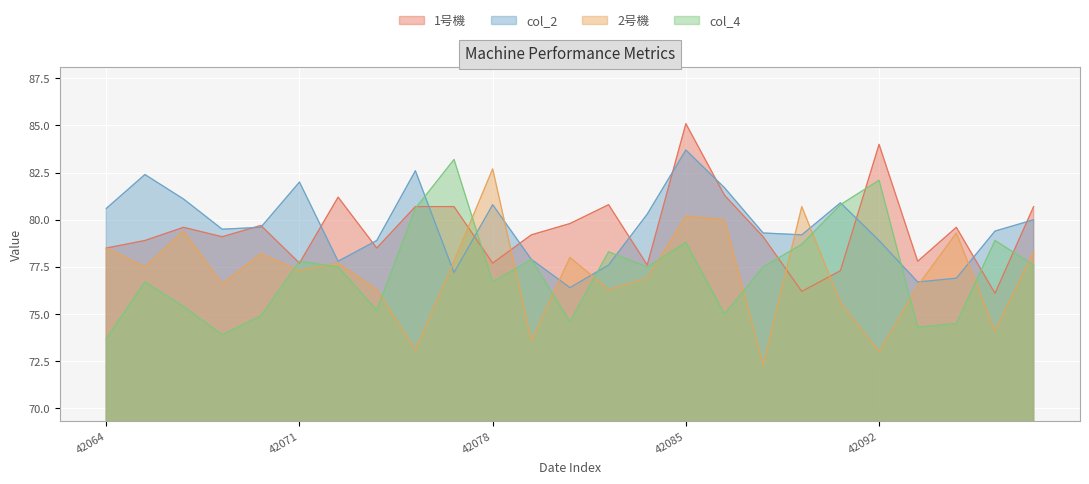

Does the chart display data point markers on the line(s)?

No